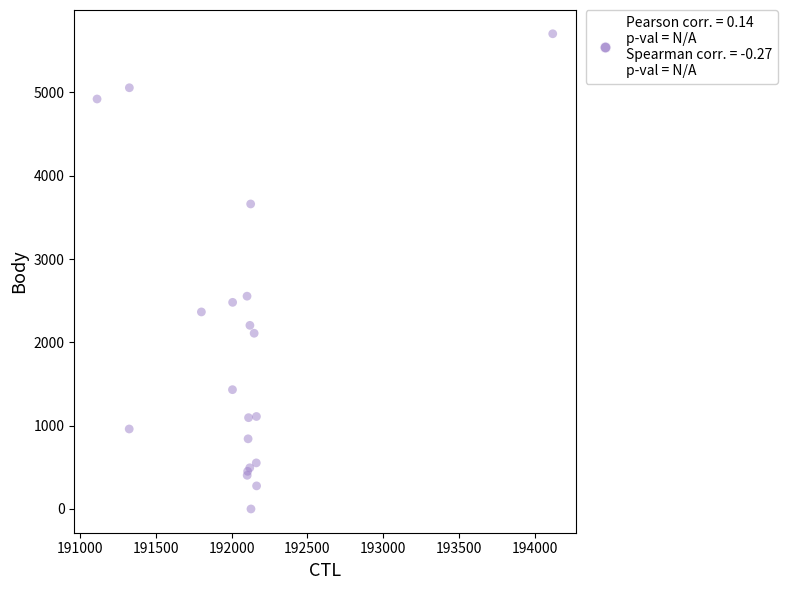

What Y value in the scatter plot is closest to 2852?

2554